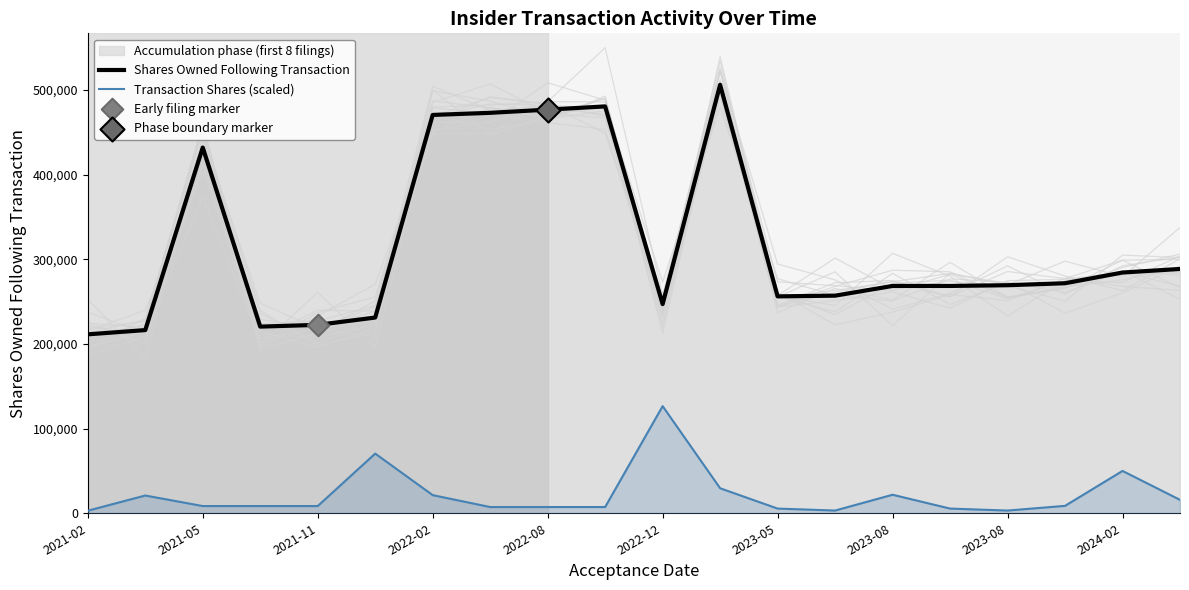

Which series contains the highest Y value?

Shares Owned Following Transaction